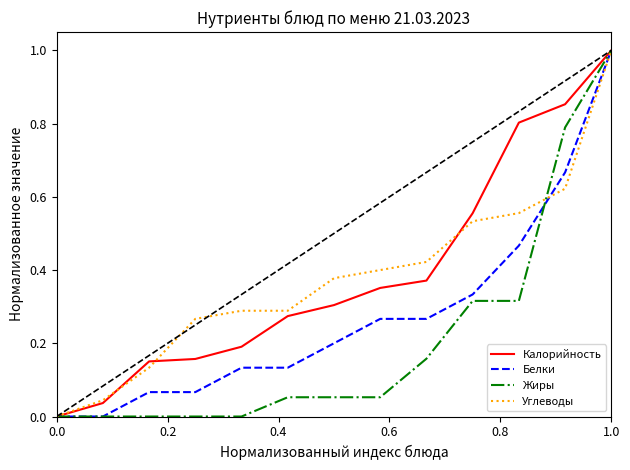

What is the maximum value shown in the chart?

1.0